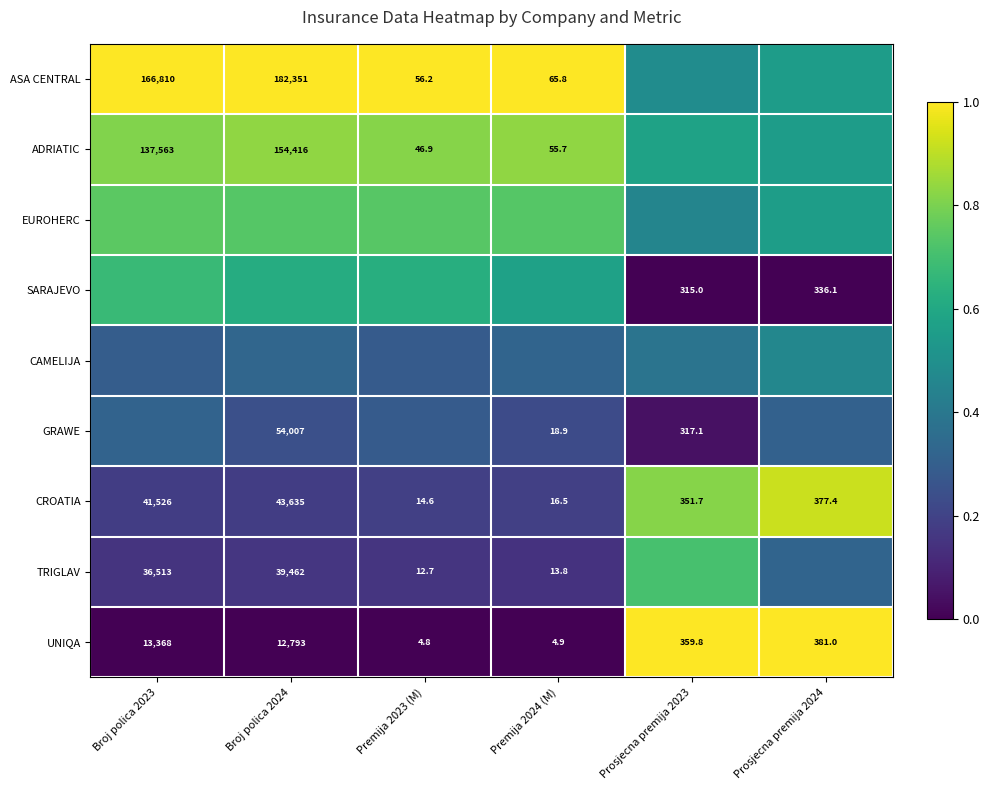

Rank the categories by TRIGLAV value from highest to lowest.

Prosjecna premija 2023, Prosjecna premija 2024, Broj polica 2024, Premija 2023 (M), Broj polica 2023, Premija 2024 (M)